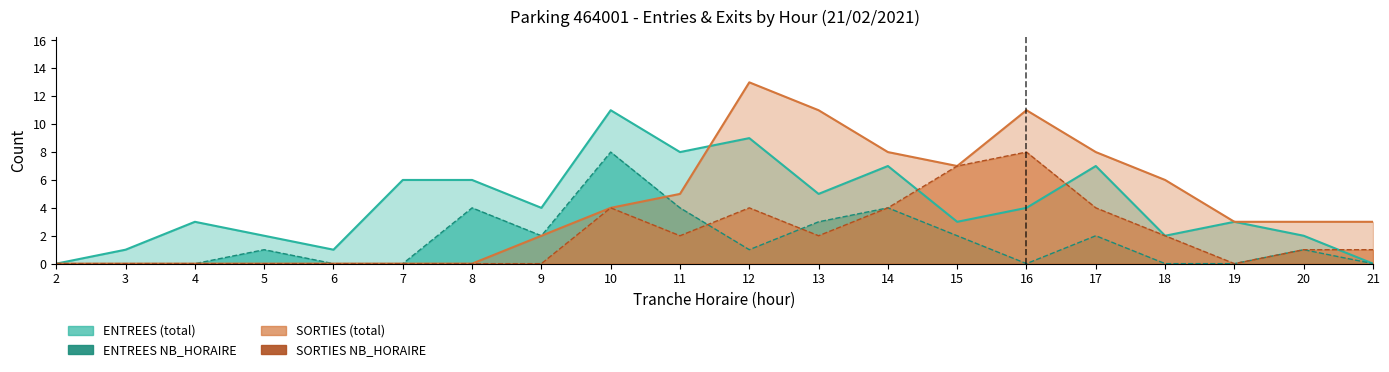

What are all the series names shown in the legend?

ENTREES NB_HORAIRE, SORTIES NB_HORAIRE